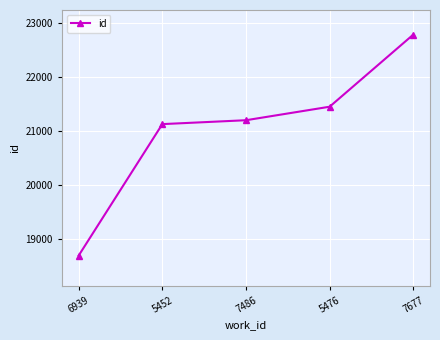

What position from the left is 7677?

5